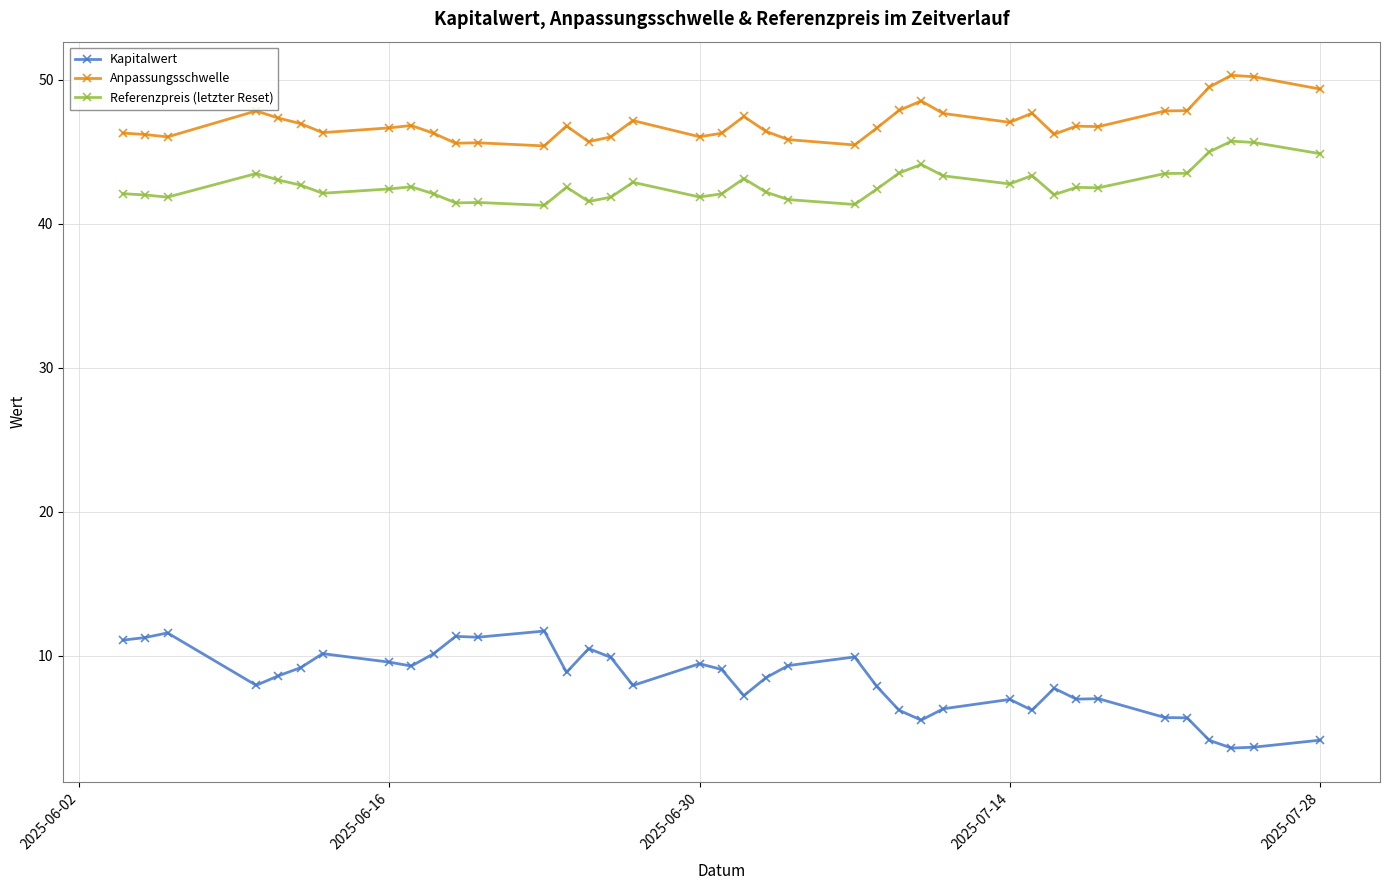

True or false: Referenzpreis (letzter Reset) has more than 0 points higher than both neighbors.

True